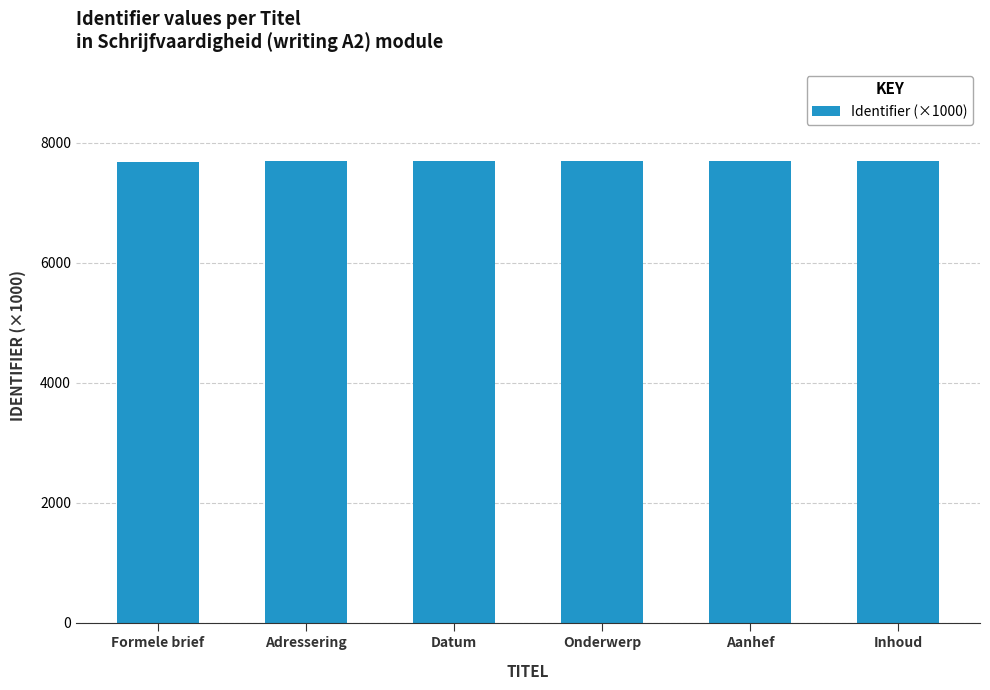

What is the average value?

7690.4